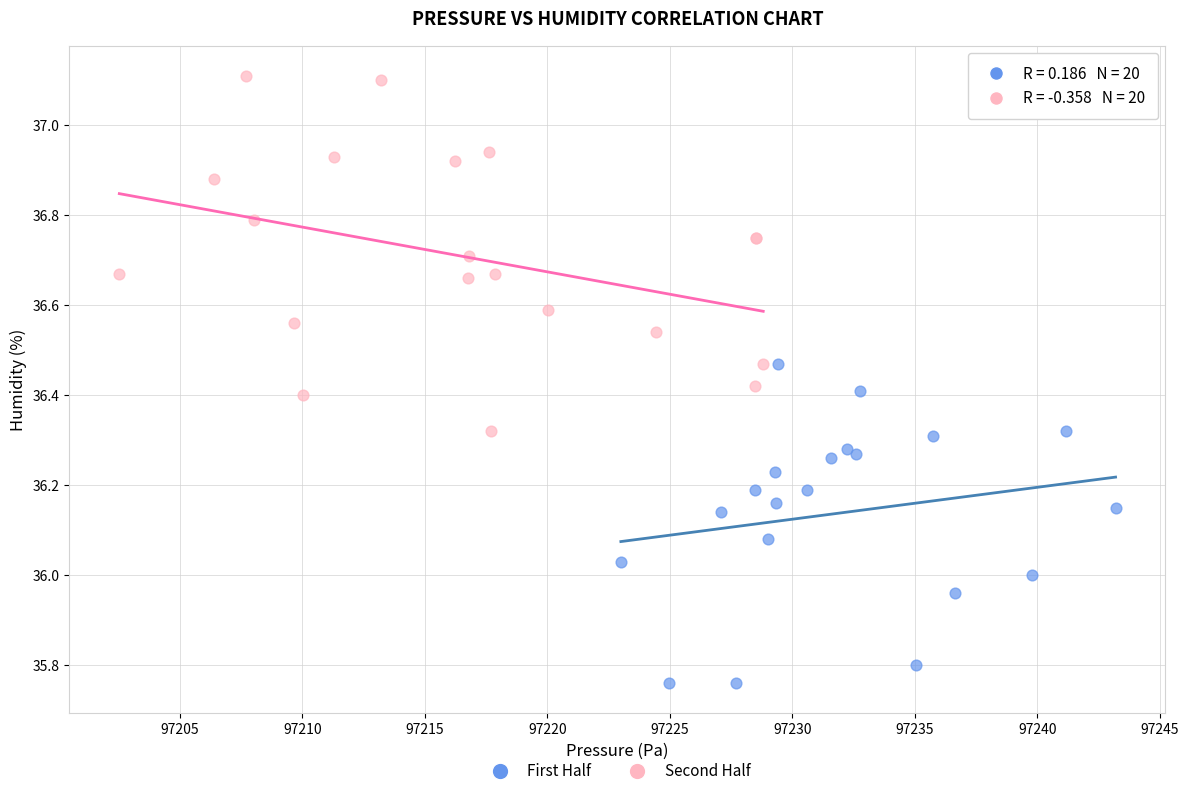

Which series contains the lowest Y value?

First Half